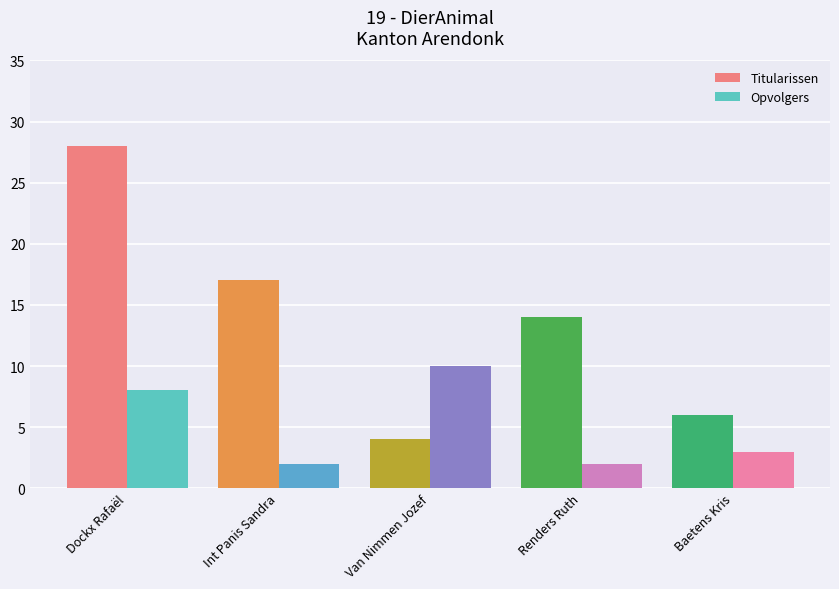

Reading left to right, what are all the values shown in this chart?

Titularissen: 28	17	4	14	6
Opvolgers: 8	2	10	2	3